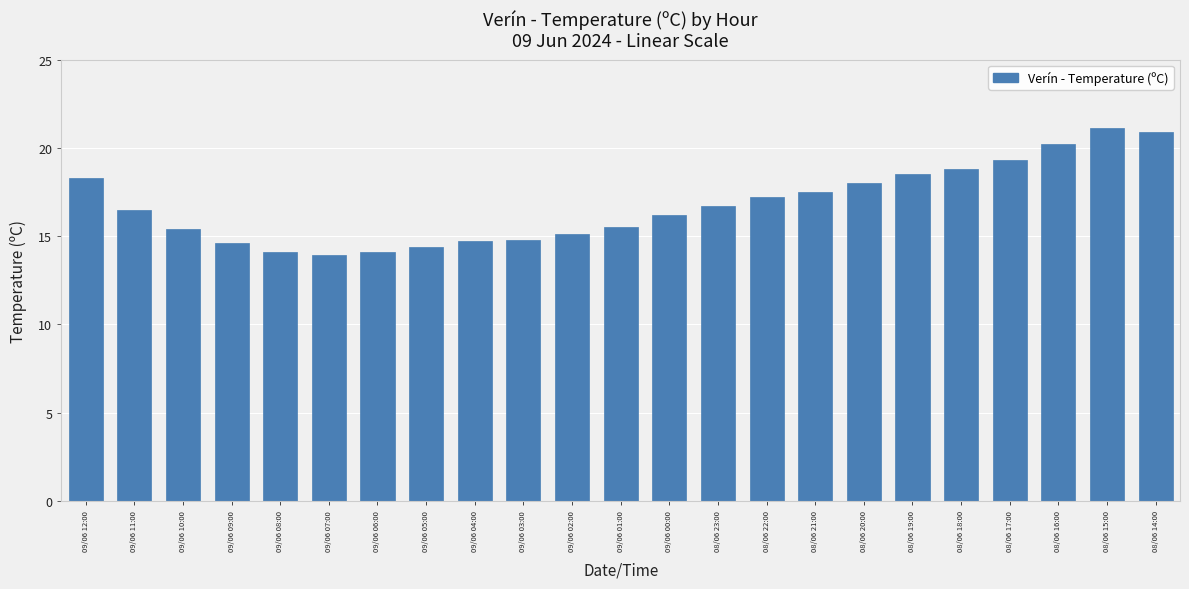

How many data points does each series have?

23